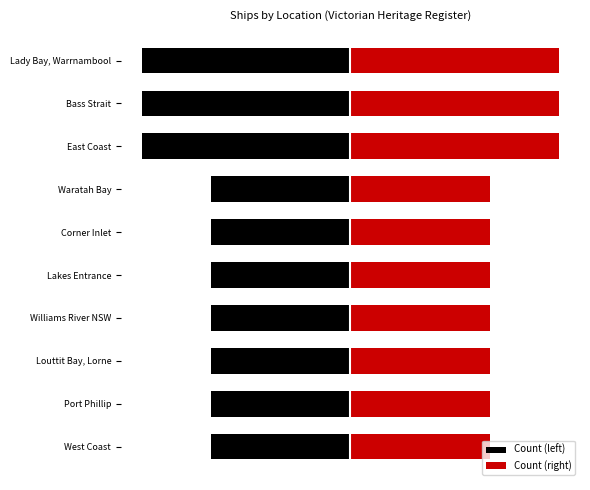

What is the difference between the highest and lowest values at Louttit Bay, Lorne?

4